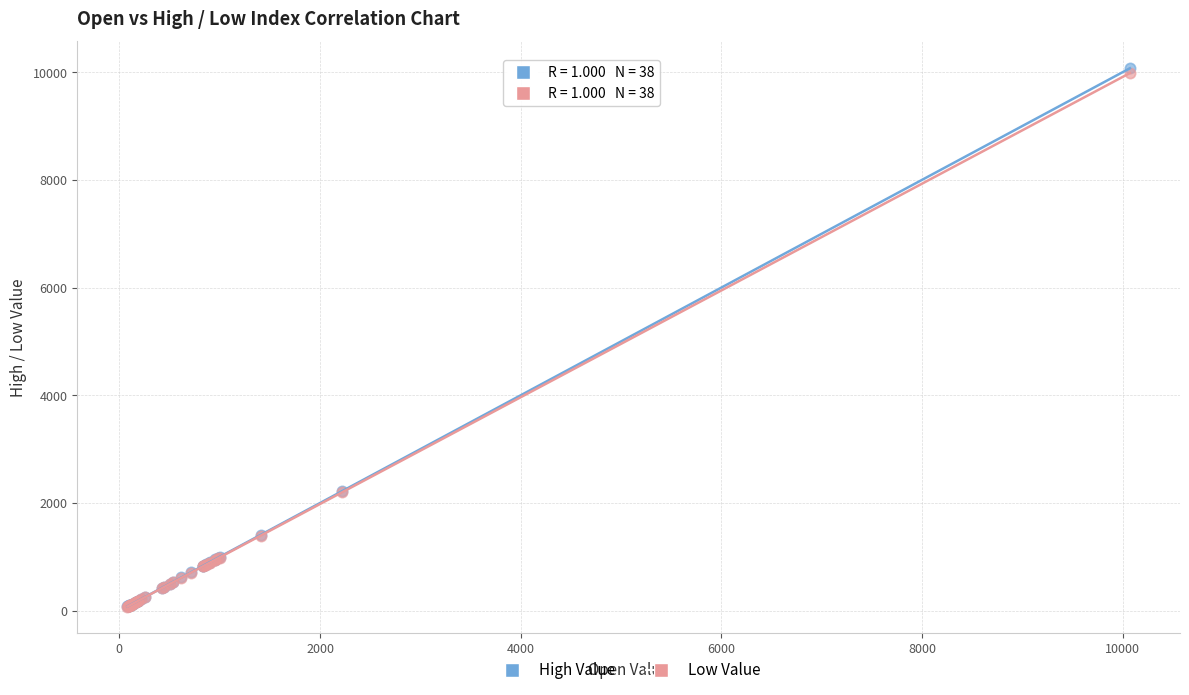

What are all the series names shown in the legend?

High Value, Low Value